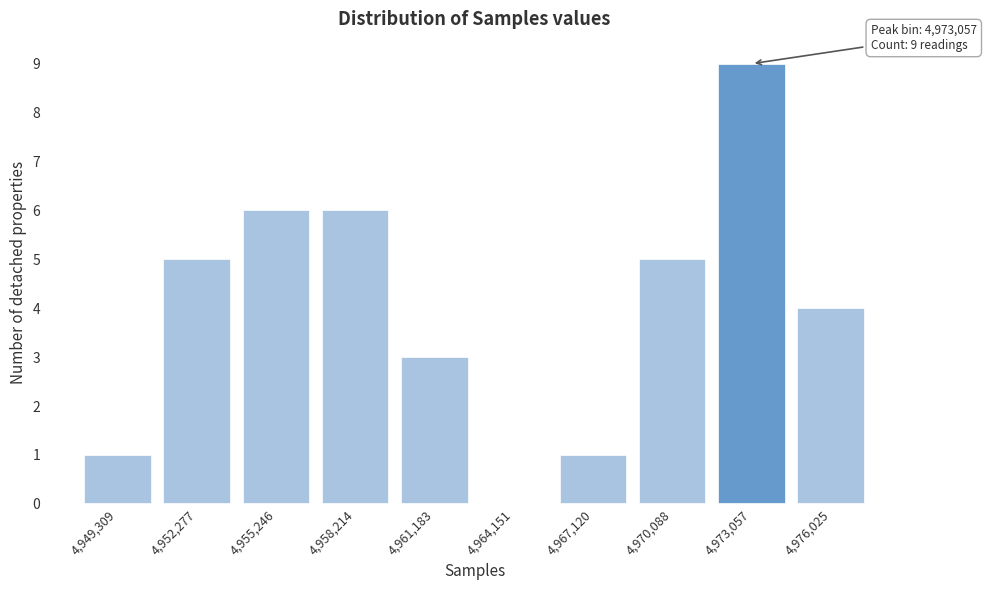

Reading left to right, transcribe all the data shown in this chart.

4,949,309=1	4,952,277=5	4,955,246=6	4,958,214=6	4,961,183=3	4,964,151=0	4,967,120=1	4,970,088=5	4,973,057=9	4,976,025=4